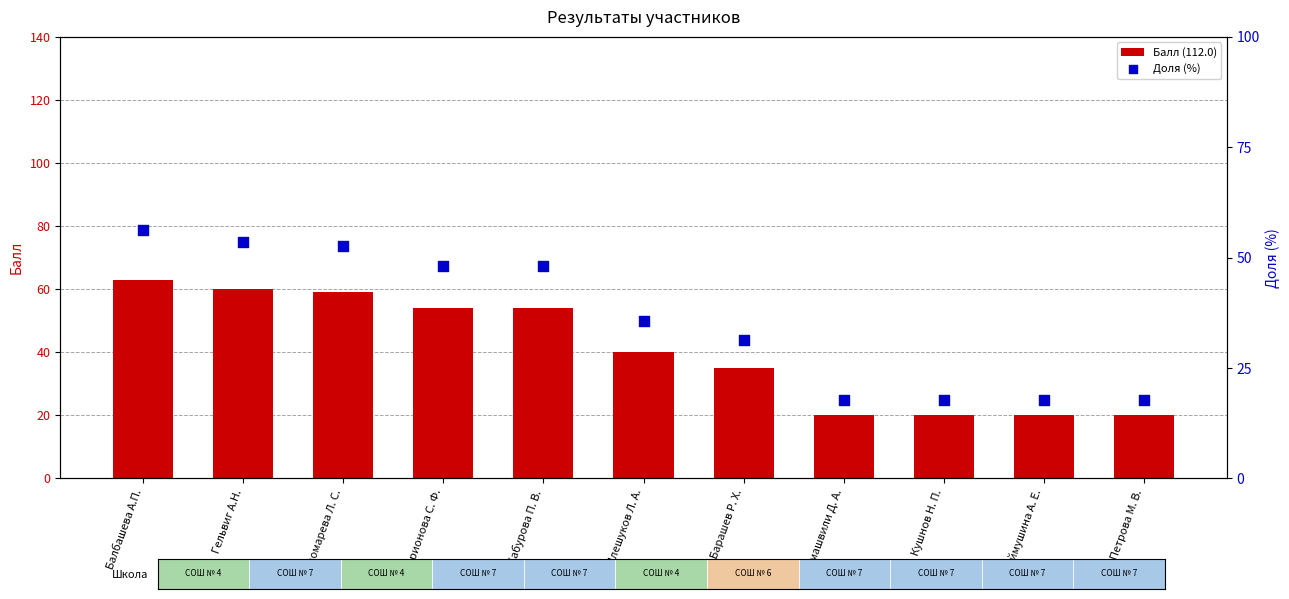

What are all the series names shown in the legend?

Балл (112.0), Доля (%)